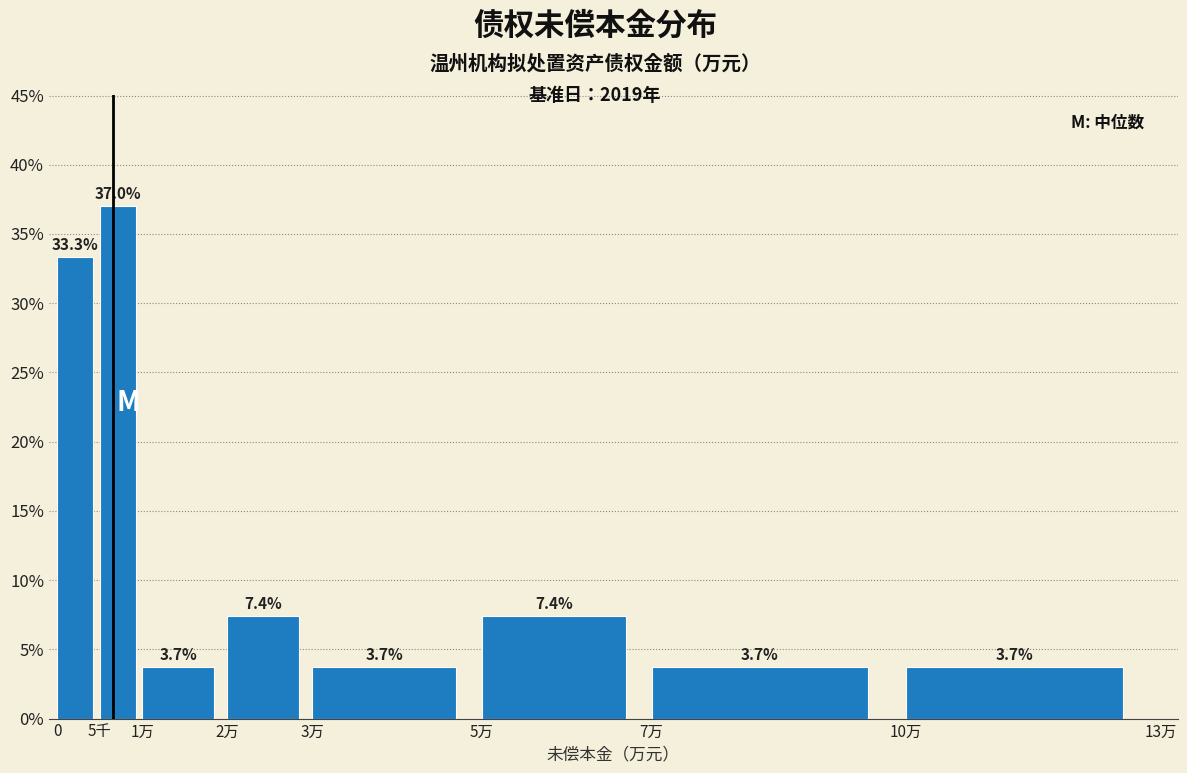

Does the chart contain any negative values?

No